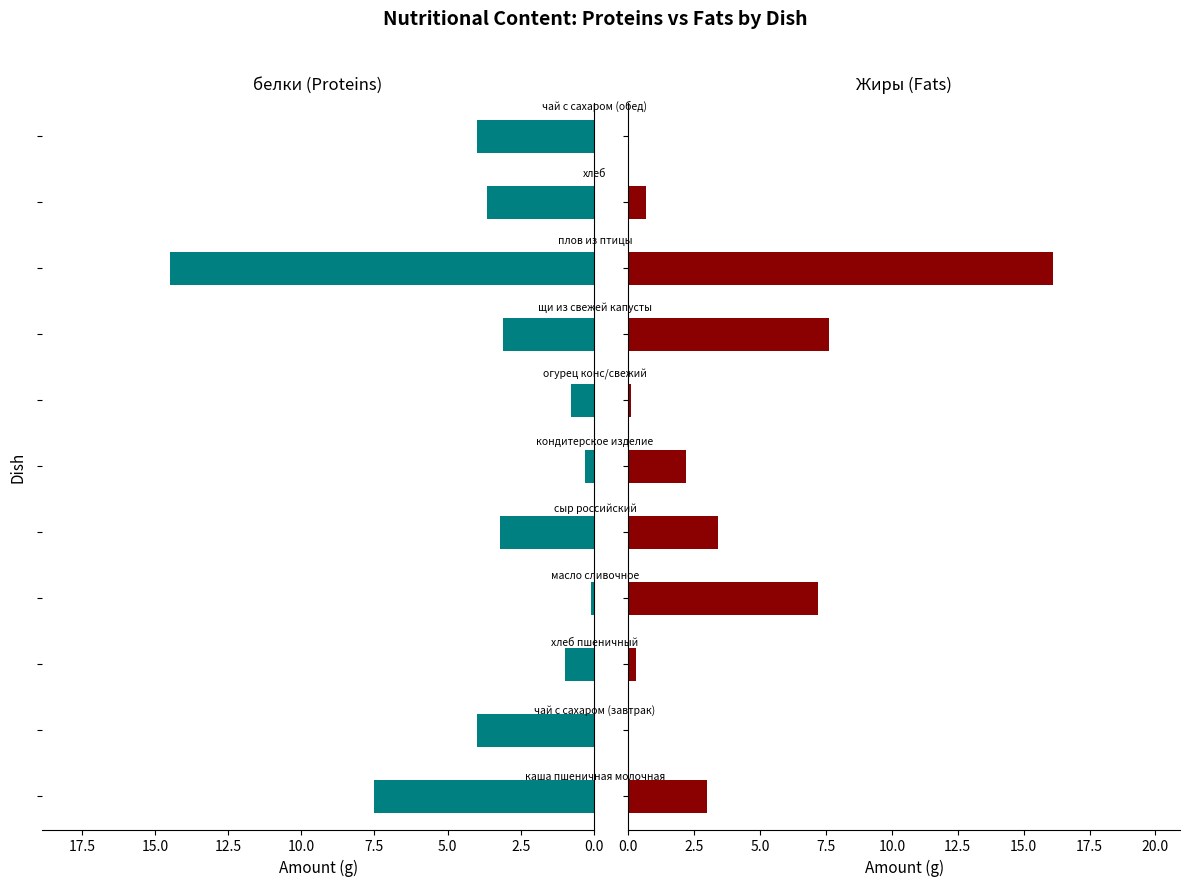

What is the sum of all Жиры values?

40.6